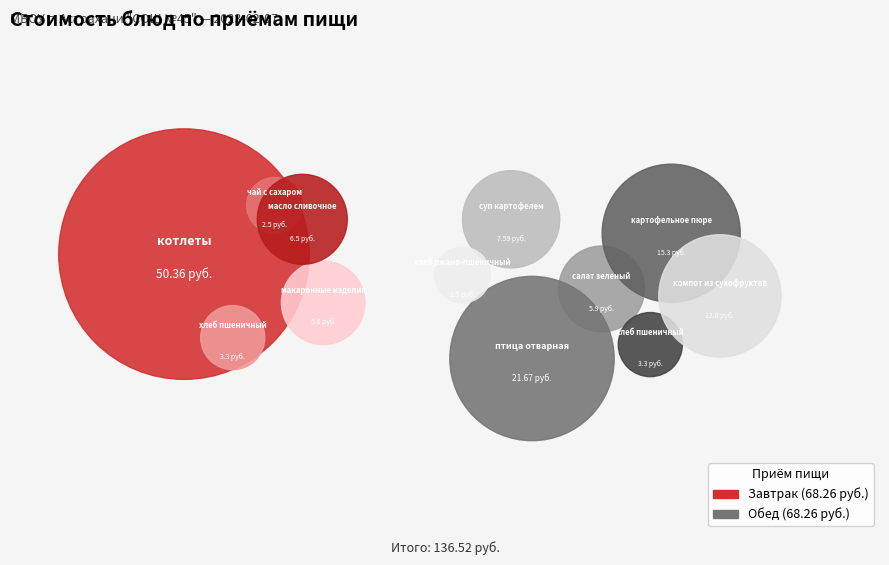

How many slices are in this pie chart?

12